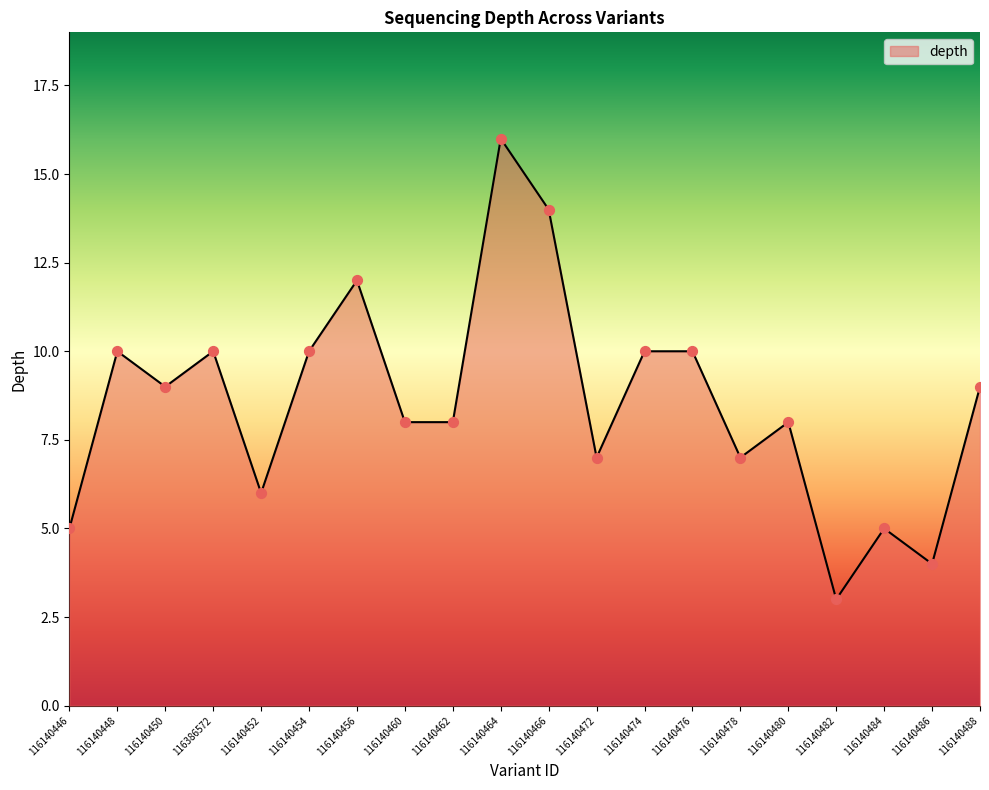

What is the ratio of the value at 116140482 to the value at 116140472?

0.4